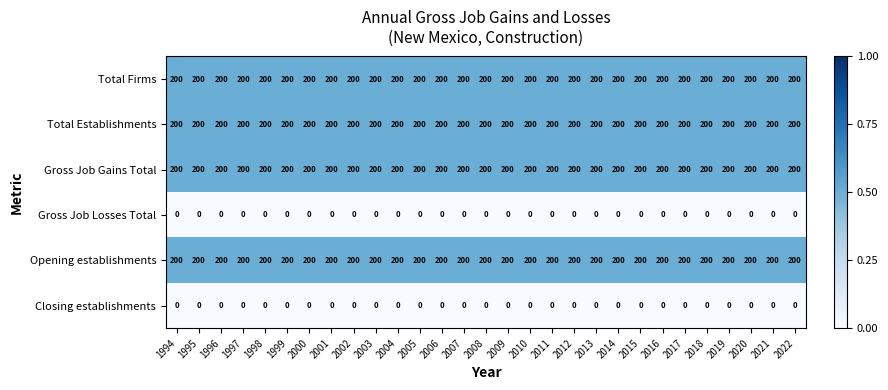

Is it true that Gross Job Losses Total equals 0 at 2021?

True